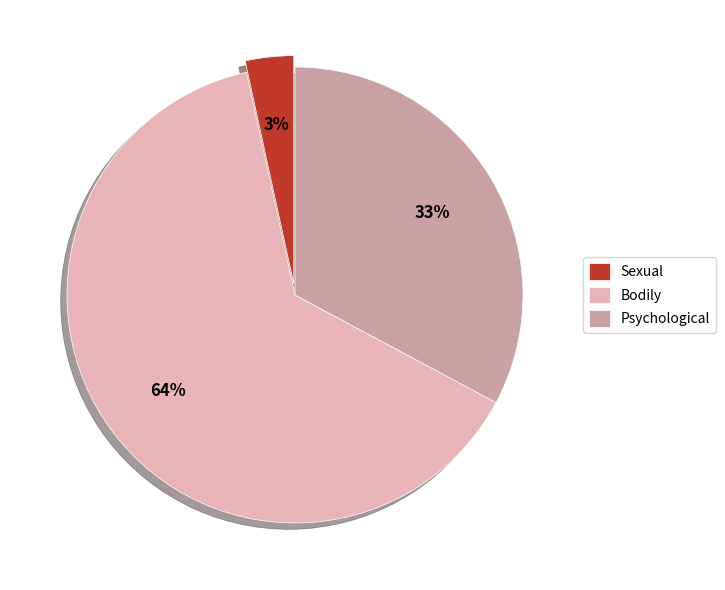

Is it true that Sexual is 3% of the pie?

True